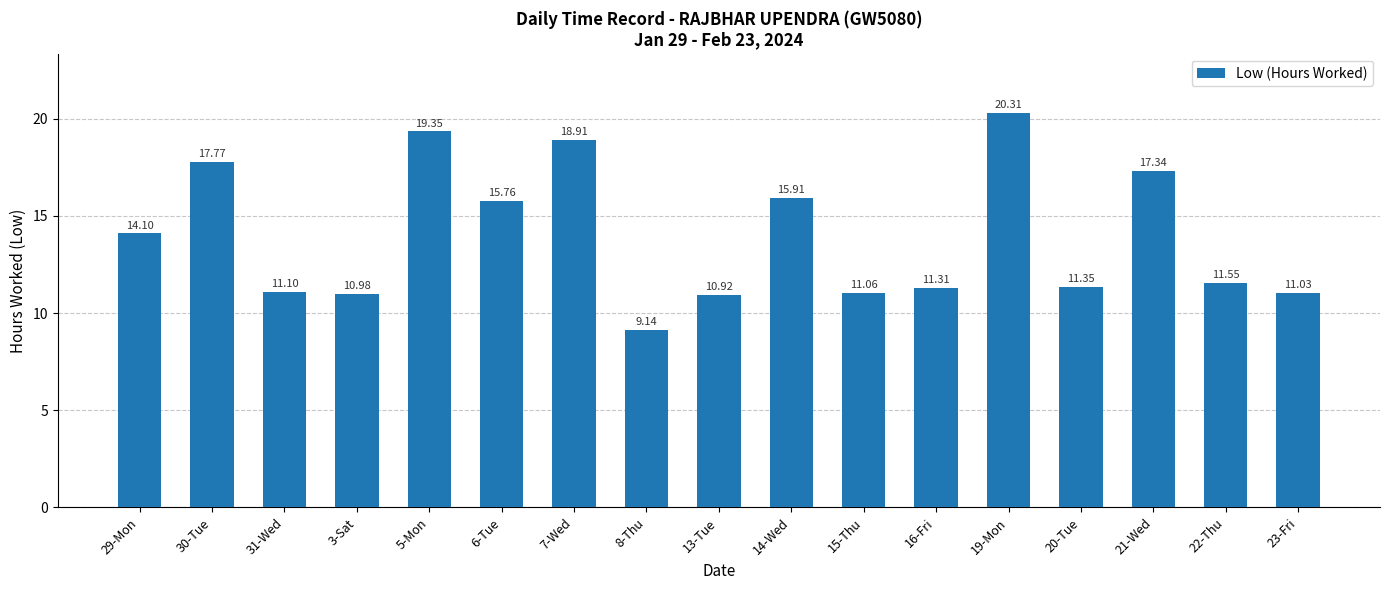

What is the label of the 14th bar from the left?

20-Tue